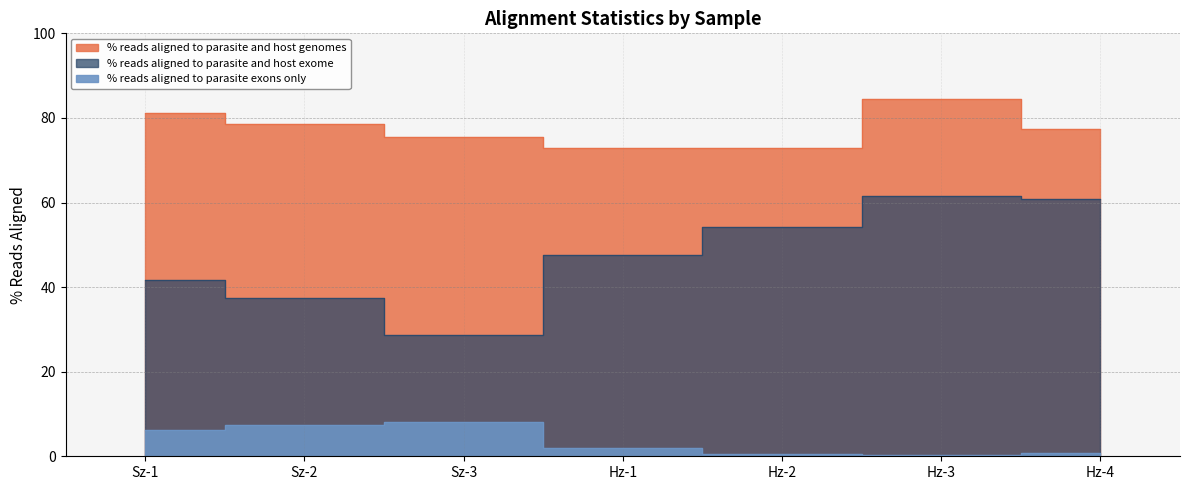

Where is % reads aligned to parasite and host genomes nearest to the value 78?

Sz-2